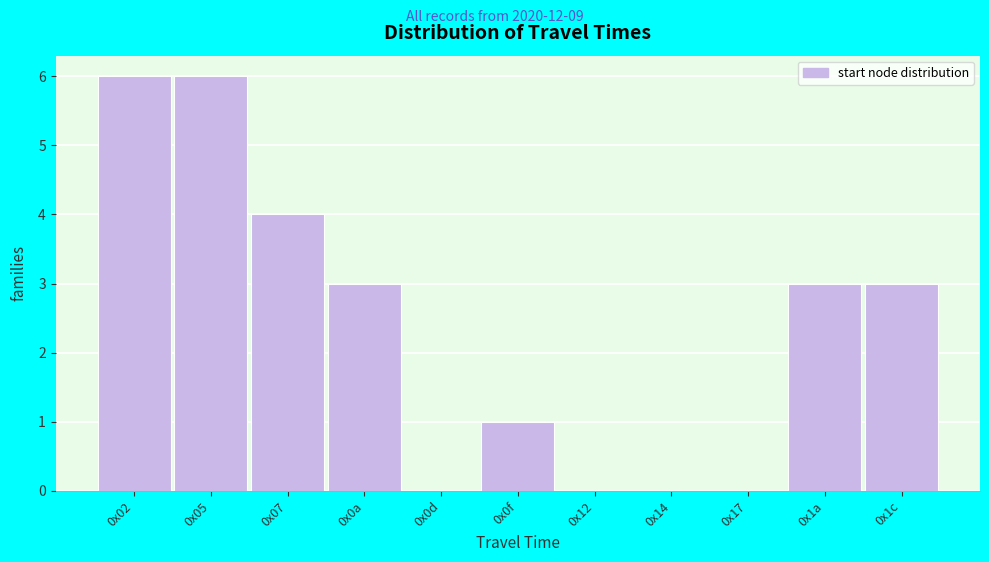

Reading left to right, extract all data points from this chart.

0x02=6	0x05=6	0x07=4	0x0a=3	0x0d=0	0x0f=1	0x12=0	0x14=0	0x17=0	0x1a=3	0x1c=3